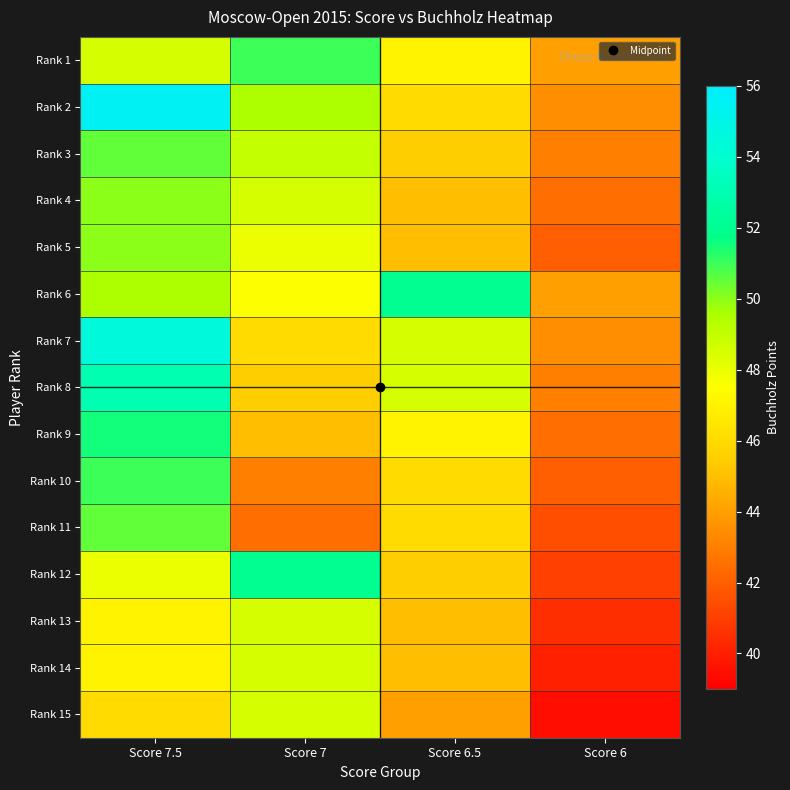

At which category is the sum across all series the highest?

Score 7.5